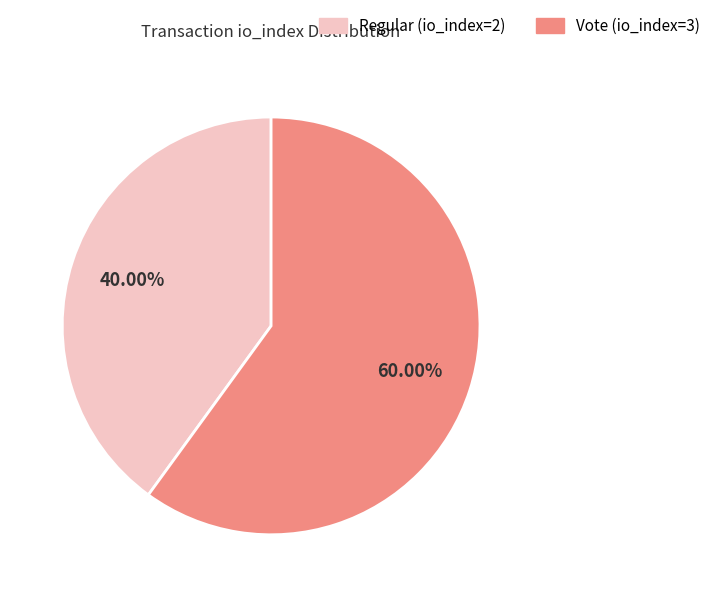

Rank the categories by value from lowest to highest.

Regular (io_index=2), Vote (io_index=3)